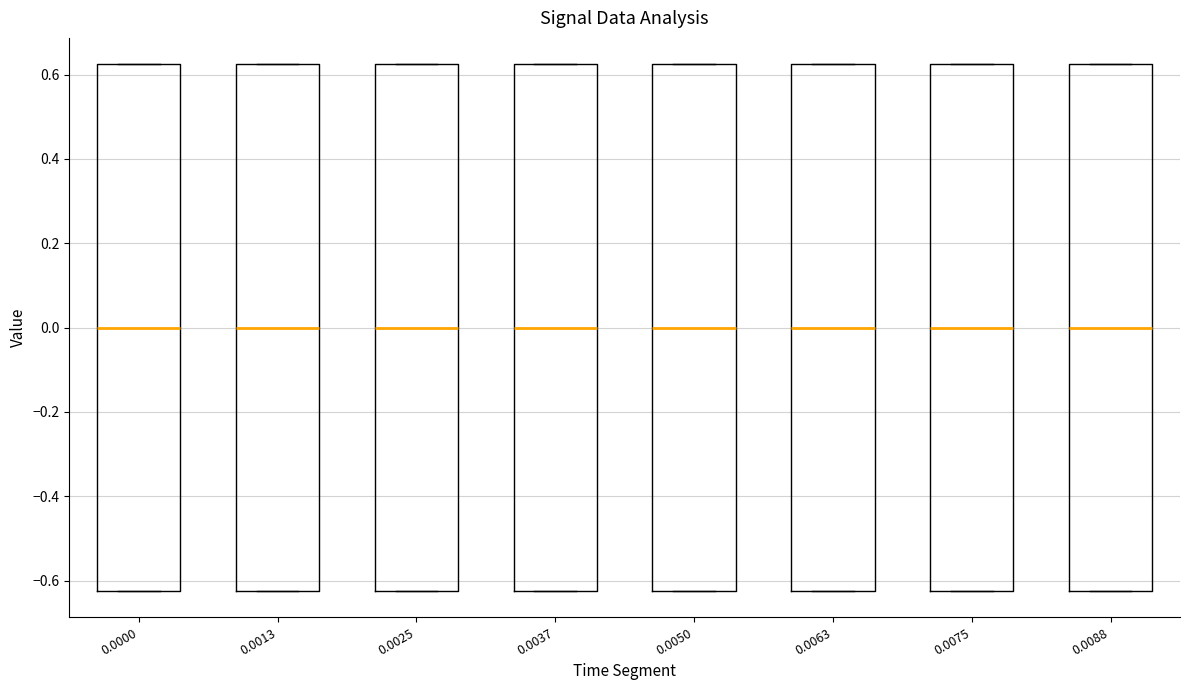

Reading left to right, transcribe this box plot: for each box, give where its median line is, the range the box spans, and where its two whiskers end, as read against the y-axis. The values are not printed on the chart, so give them approximately, as read against the axis.

0.0000: median 0.00, box -0.62 to 0.62, whiskers -0.62 to 0.62
0.0013: median 0.00, box -0.62 to 0.62, whiskers -0.62 to 0.62
0.0025: median 0.00, box -0.62 to 0.62, whiskers -0.62 to 0.62
0.0037: median 0.00, box -0.62 to 0.62, whiskers -0.62 to 0.62
0.0050: median 0.00, box -0.62 to 0.62, whiskers -0.62 to 0.62
0.0063: median 0.00, box -0.62 to 0.62, whiskers -0.62 to 0.62
0.0075: median 0.00, box -0.62 to 0.62, whiskers -0.62 to 0.62
0.0088: median 0.00, box -0.62 to 0.62, whiskers -0.62 to 0.62